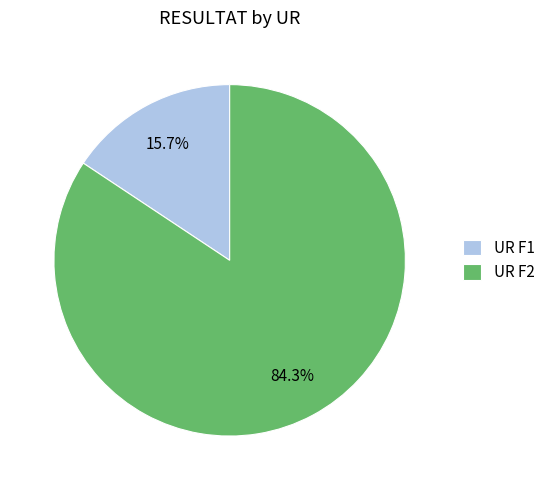

Is there a majority slice in this chart?

Yes